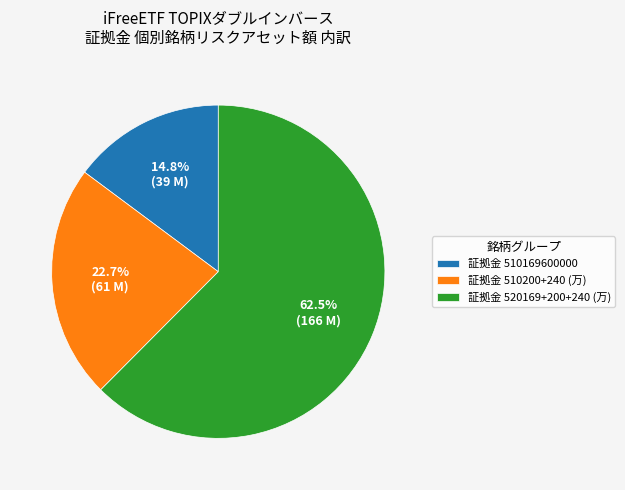

Which slice is the smallest?

証拠金 510169600000